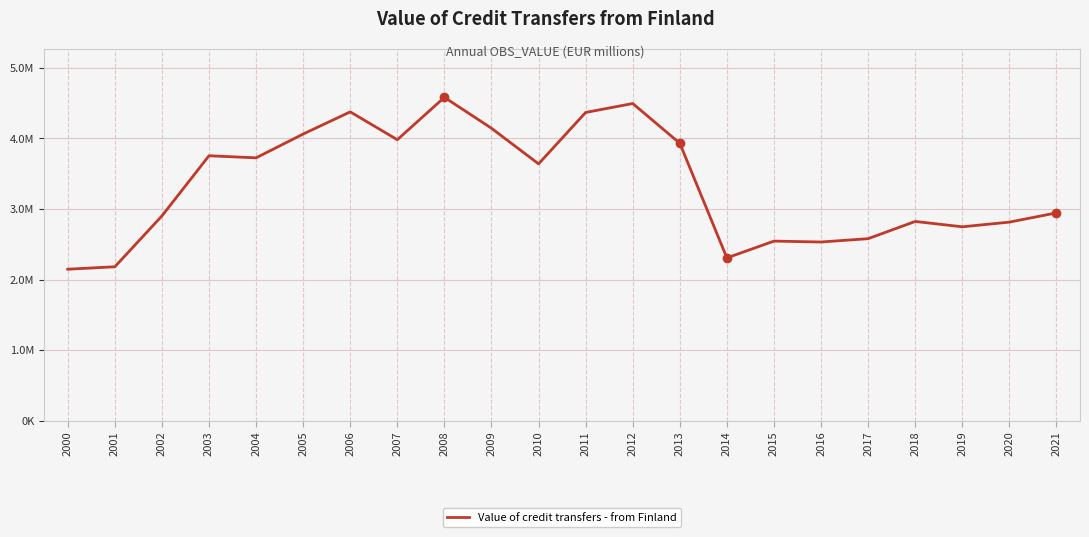

What is the average value?

3345098.4